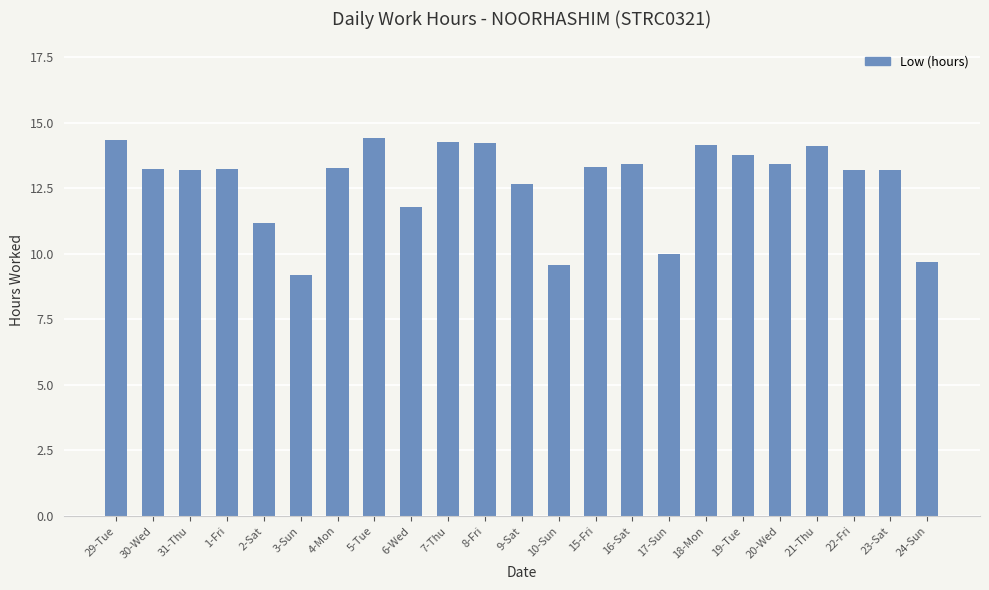

Does the chart contain stacked bars?

No